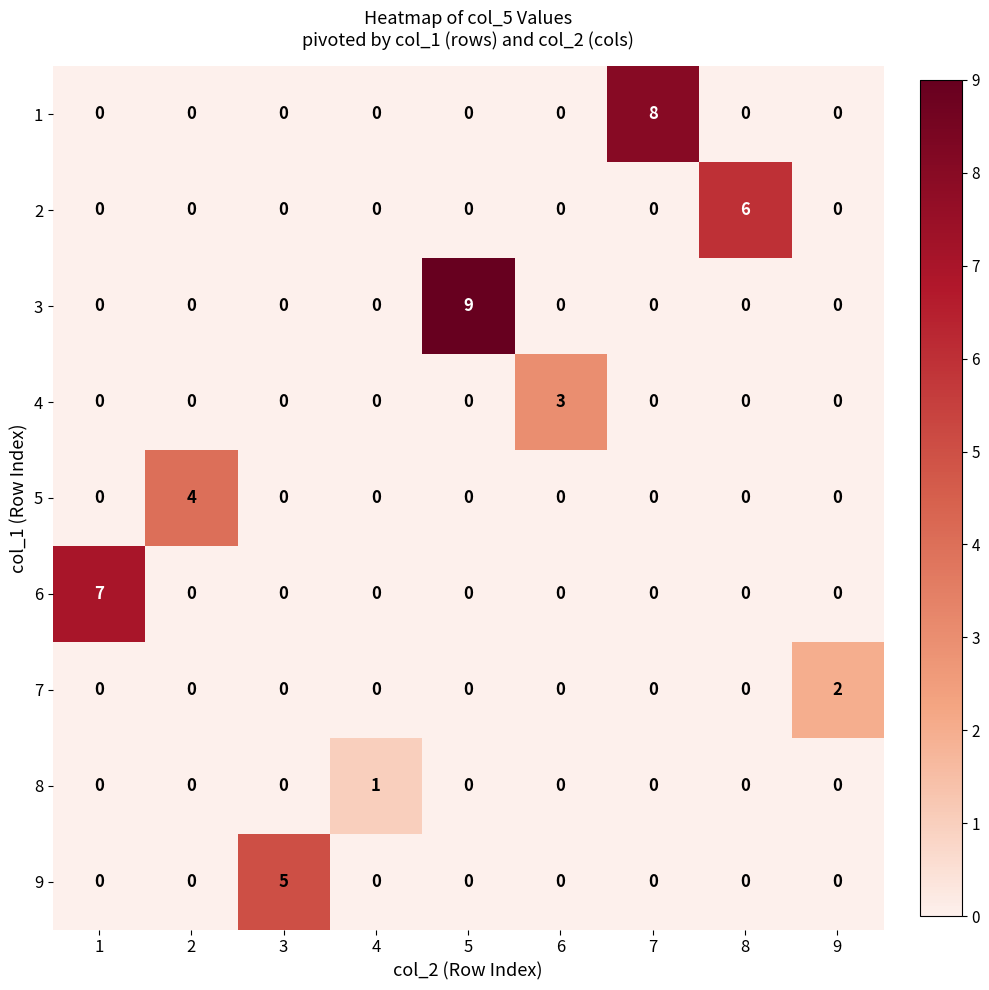

The 1 series shows -5 at 8. True or false?

False